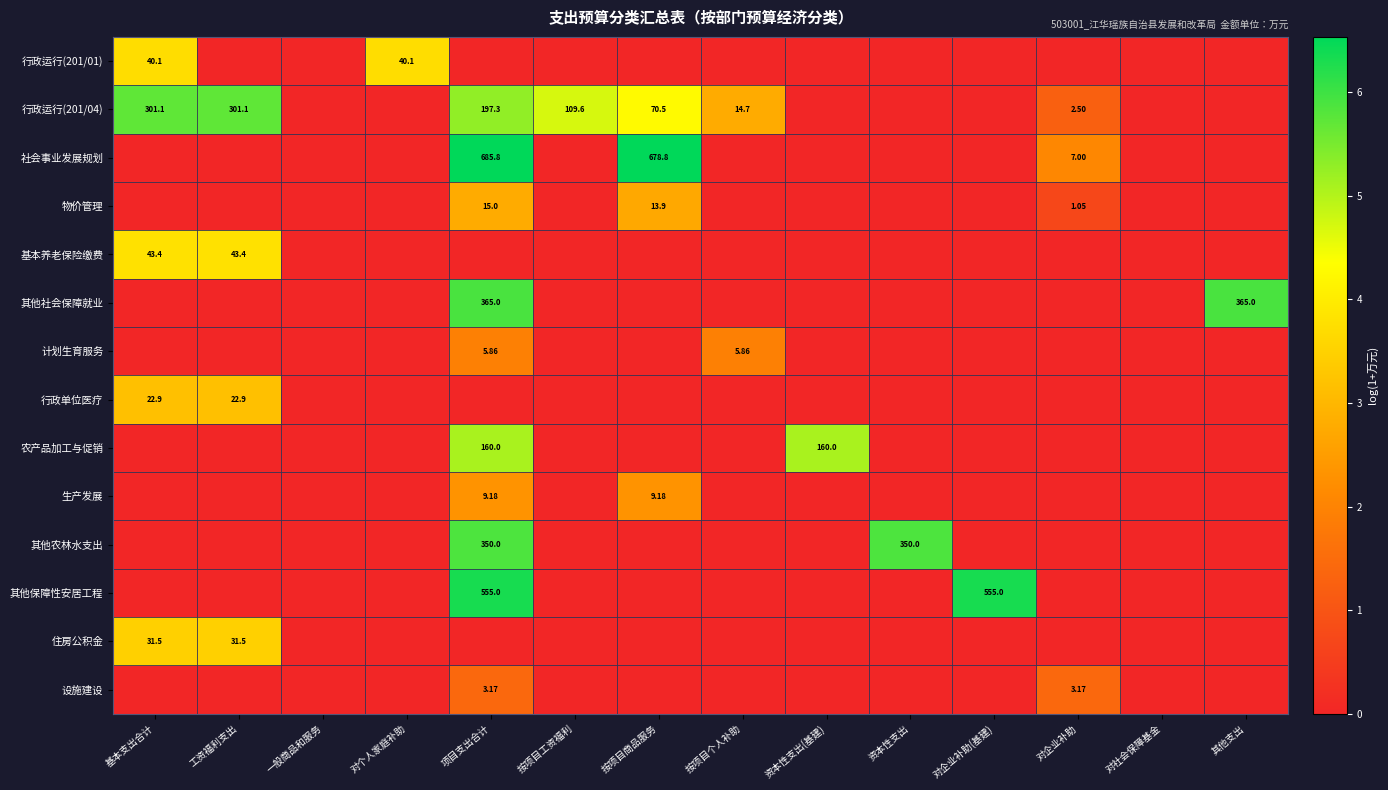

The 行政运行(201/01) series shows 0.0 at 按项目工资福利. True or false?

True